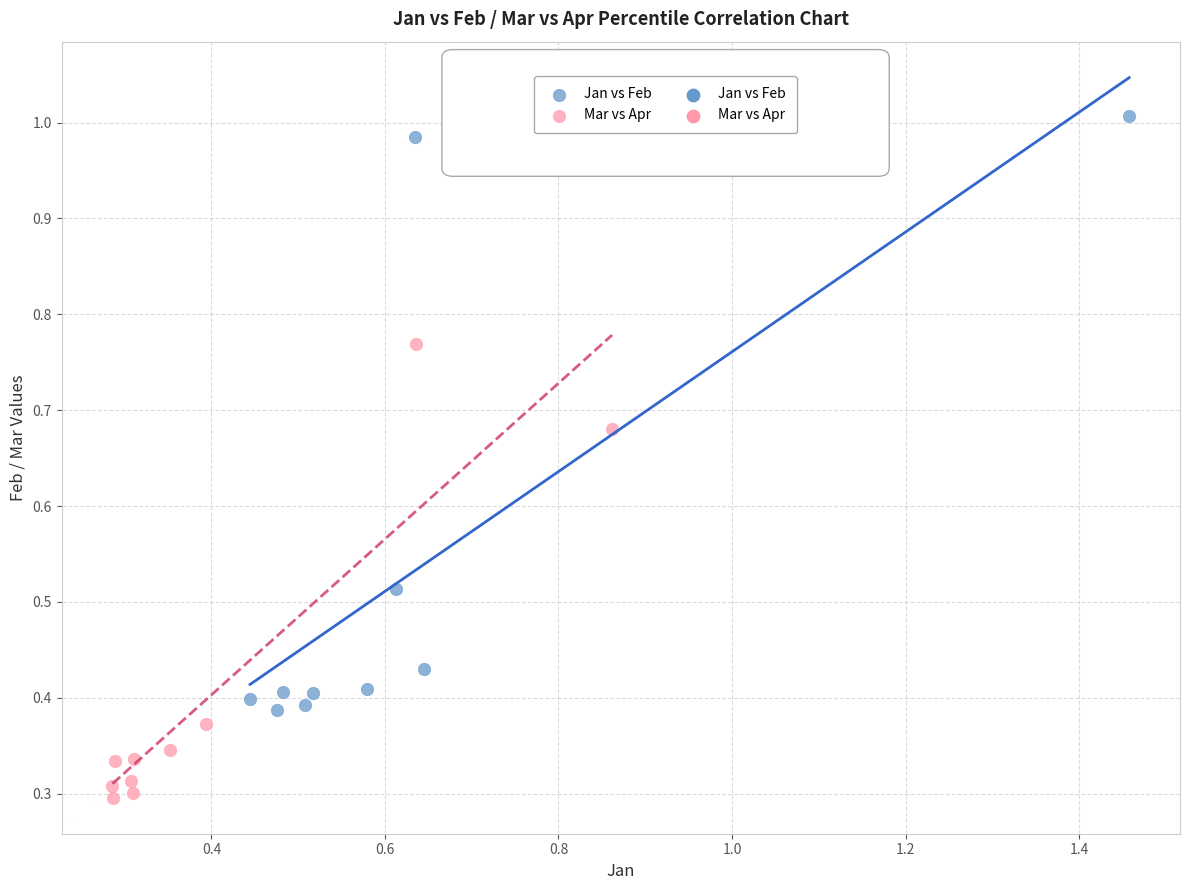

Which series reaches the minimum Y coordinate?

Mar vs Apr